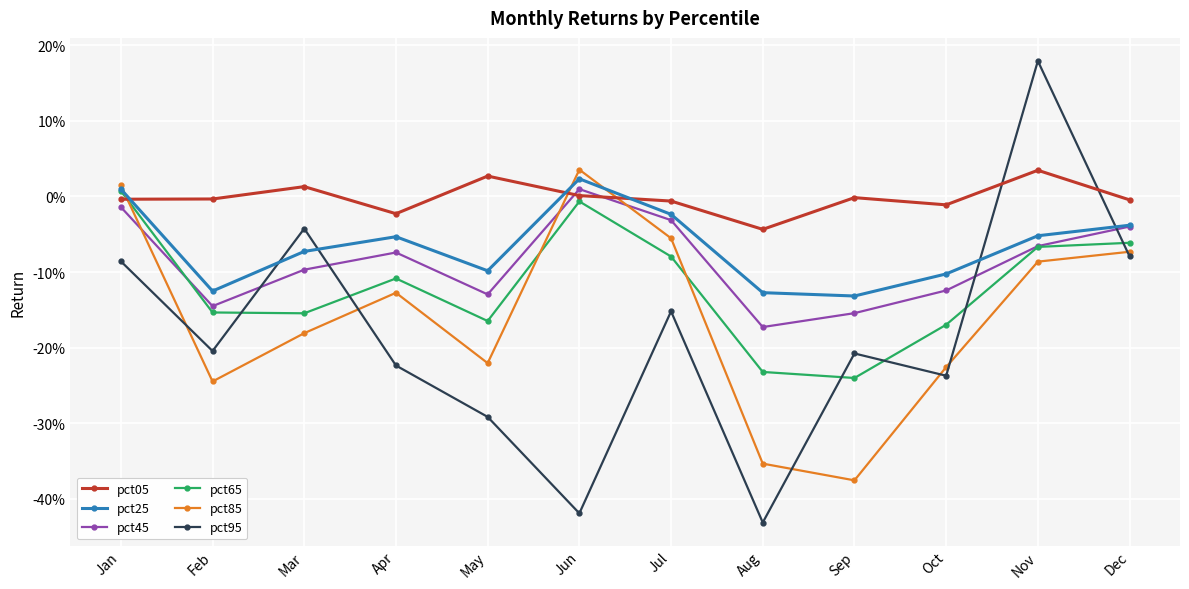

At which label does pct65 first exceed 0?

Jan